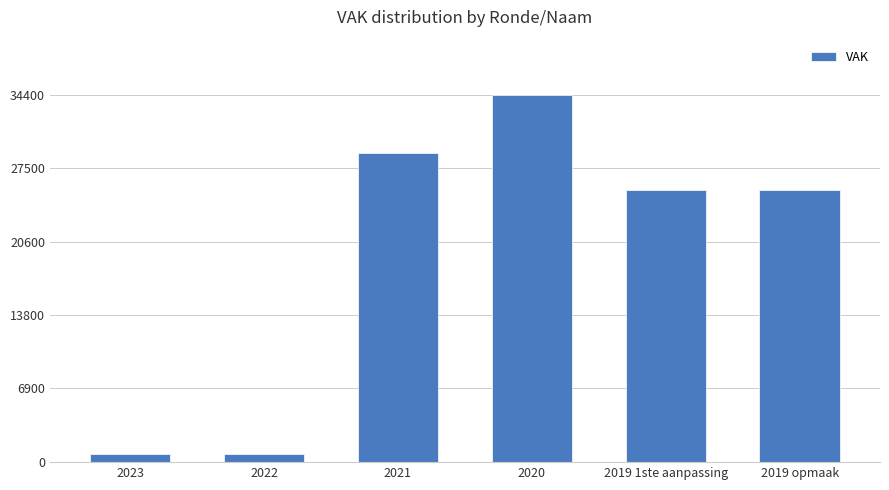

Is it true that the value at 2021 is 42334?

False